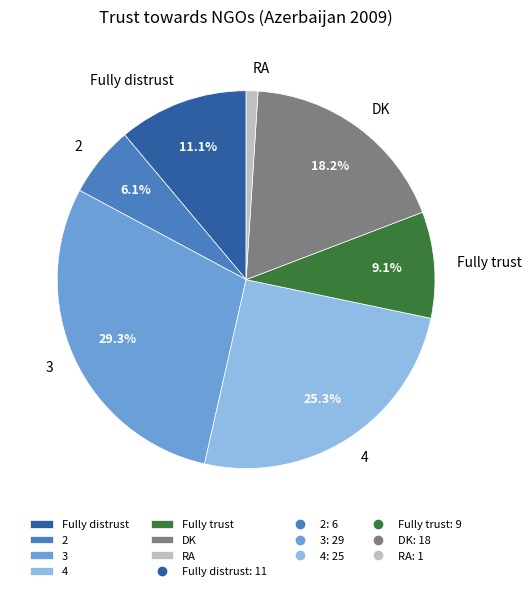

What percentage is the 2 slice, to the nearest percent?

6%